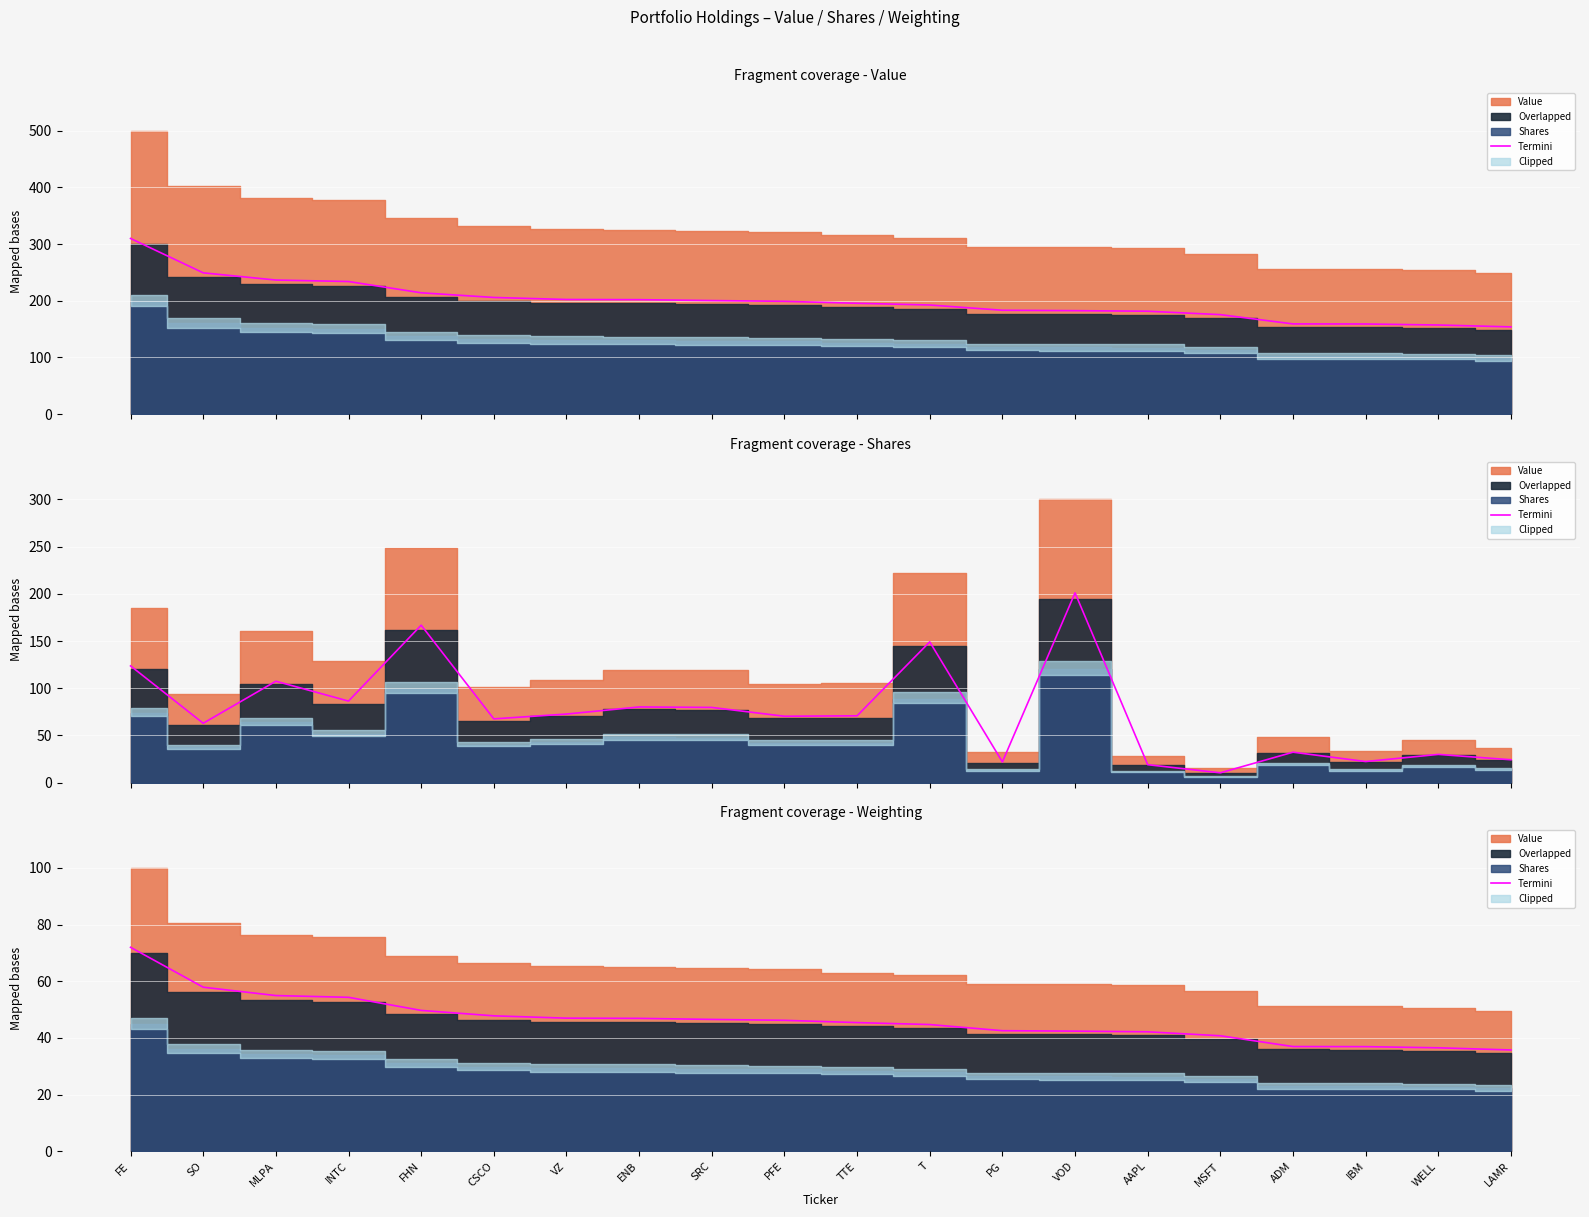

Rank the categories by value from highest to lowest.

FE, SO, MLPA, INTC, FHN, CSCO, VZ, ENB, SRC, PFE, TTE, T, PG, VOD, AAPL, MSFT, ADM, IBM, WELL, LAMR